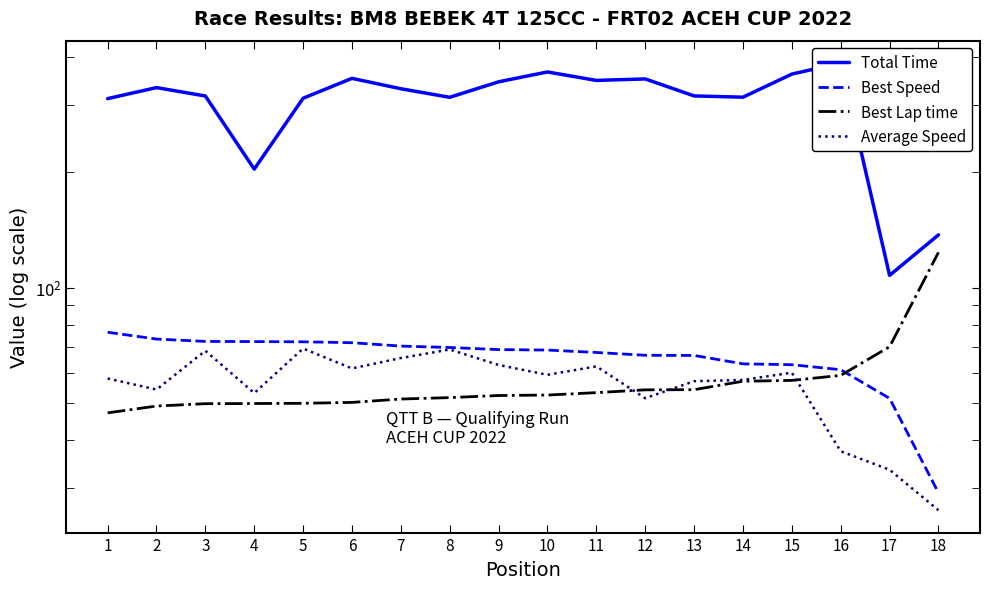

True or false: Best Lap time has more than 0 interior local peaks.

False